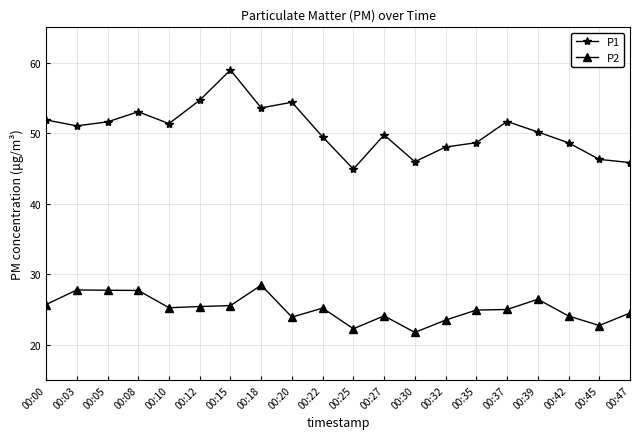

What is the average value of the P2 series?

25.1